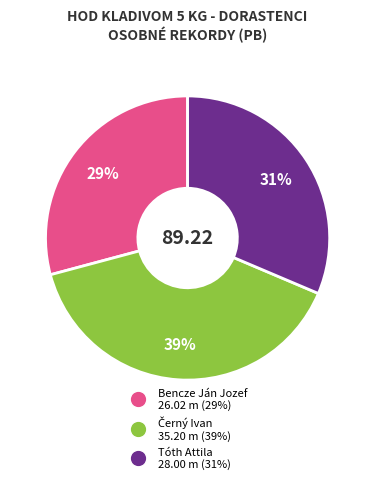

Approximately how many times larger is the value at Tóth Attila compared to Bencze Ján Jozef?

1.1